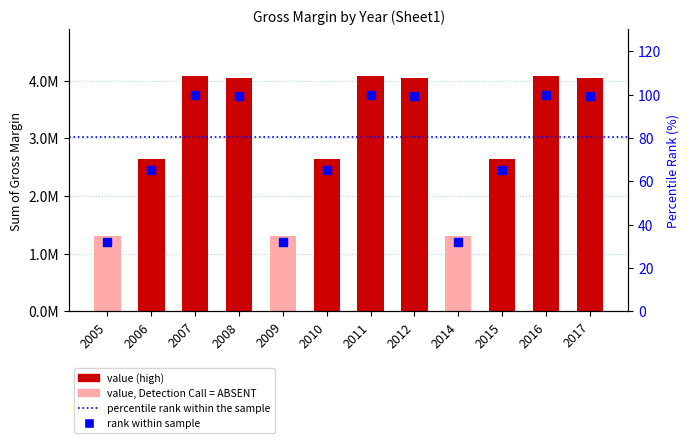

The value at 2011 is 4072733.1. True or false?

True